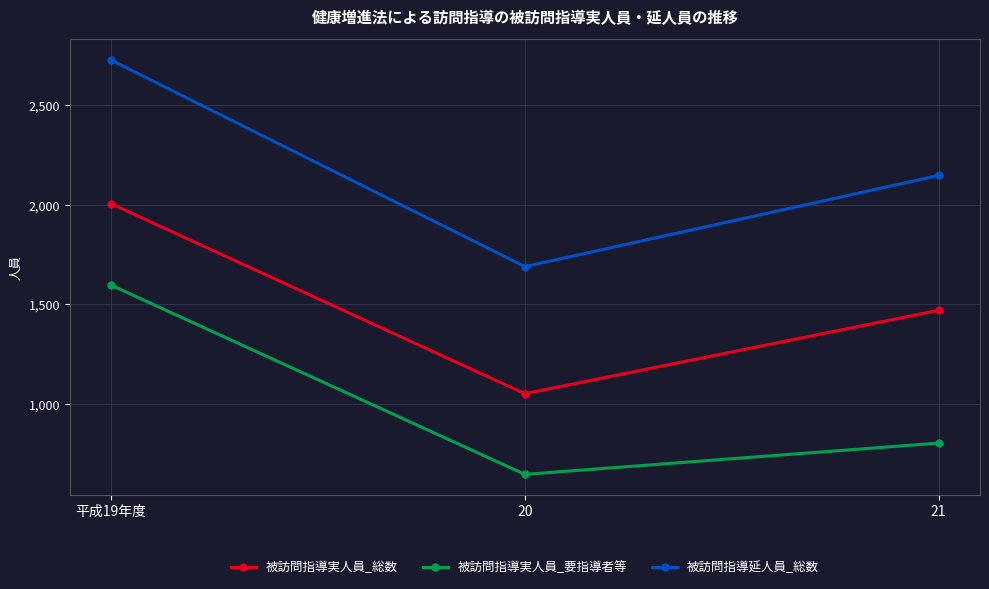

List the series in order of their overall mean, highest first.

被訪問指導延人員_総数, 被訪問指導実人員_総数, 被訪問指導実人員_要指導者等